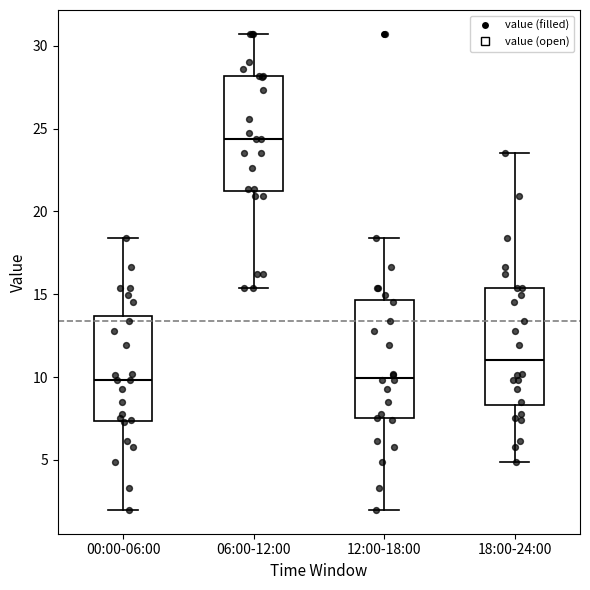

Reading left to right, read every box against the y-axis: the position of its median line, the range the box covers, and the ends of its whiskers. The values are not printed on the chart, so give them approximately, as read against the axis.

00:00-06:00: median 10.0, box 7.5 to 13.5, whiskers 2.0 to 18.5
06:00-12:00: median 24.5, box 21.5 to 28.0, whiskers 15.5 to 30.5
12:00-18:00: median 10.0, box 7.5 to 14.5, whiskers 2.0 to 18.5
18:00-24:00: median 11.0, box 8.5 to 15.5, whiskers 5.0 to 23.5